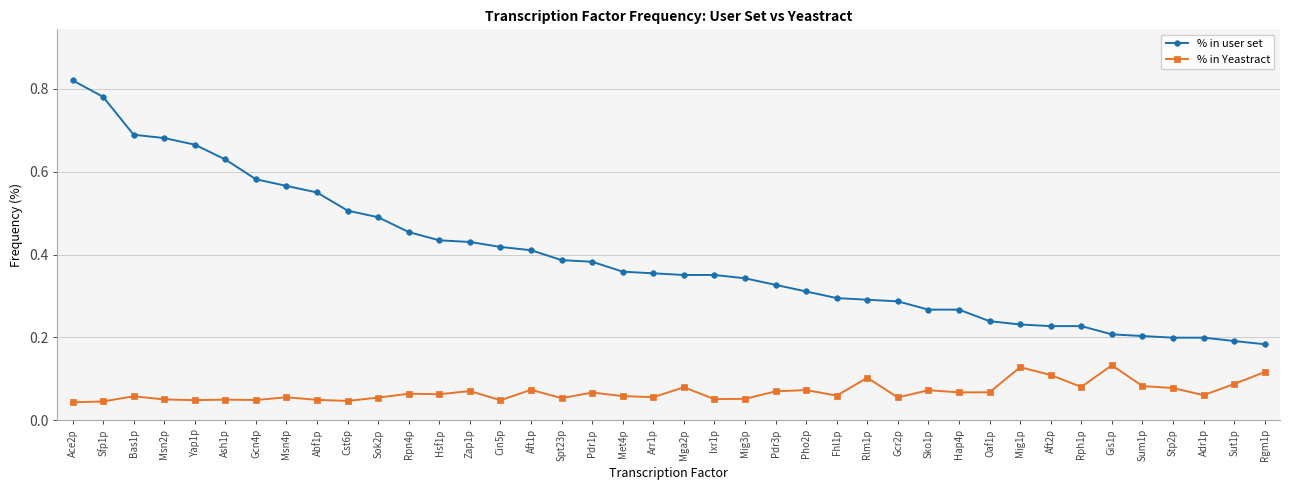

What is the label of the 39th point from the right?

Sfp1p